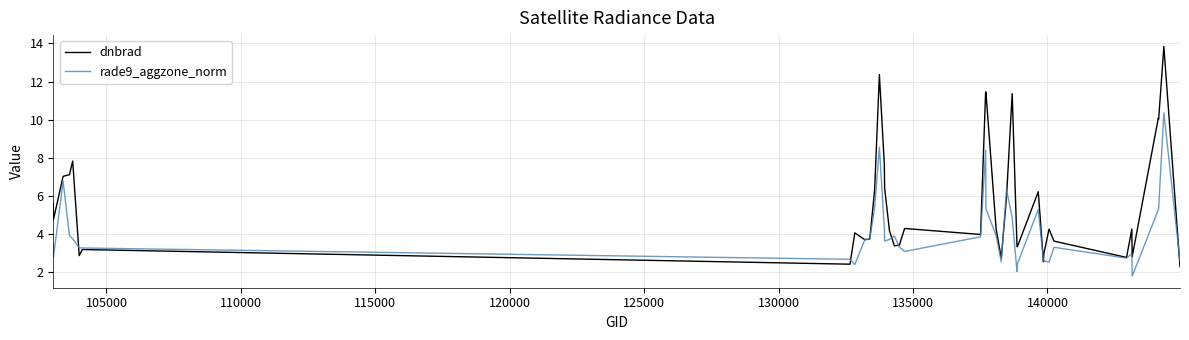

Rank the series by their maximum value, from lowest to highest.

rade9_aggzone_norm, dnbrad